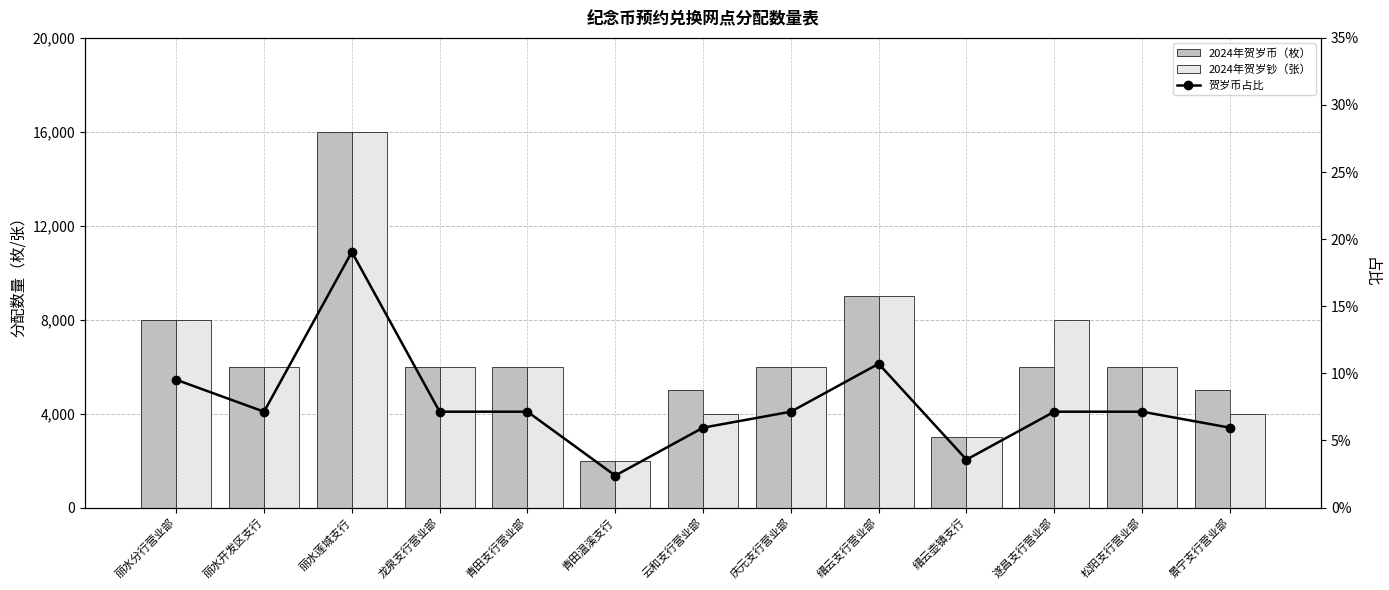

At how many categories does at least one series exceed 12928?

1